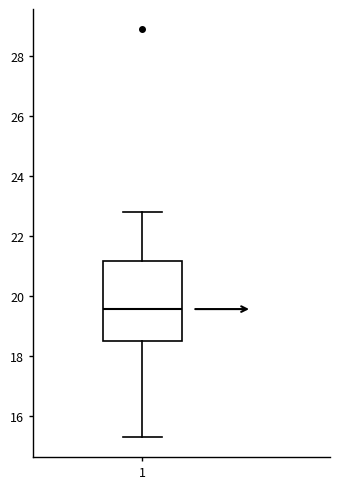

Where does the median line of the box at x = 1 sit on the y-axis? The values are not printed on the chart, so give them approximately, as read against the axis.

19.6